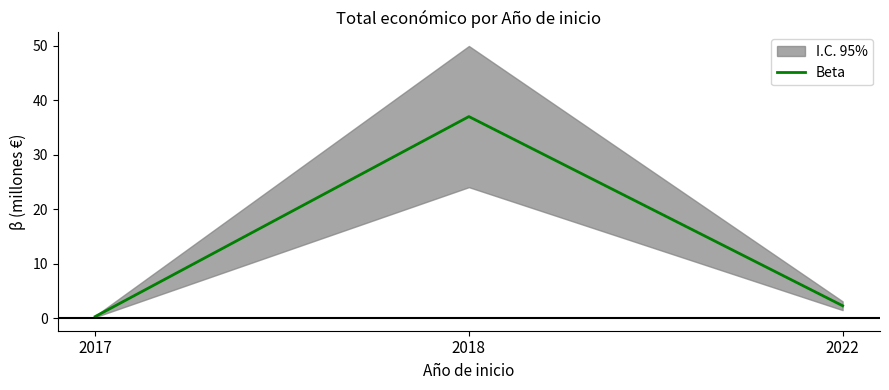

Is it true that the value at 2018 is 19.9?

False